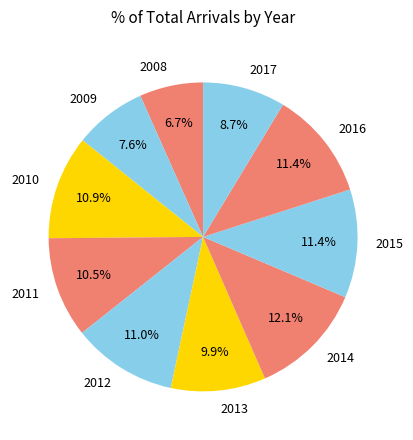

How many segments does this pie chart have?

10